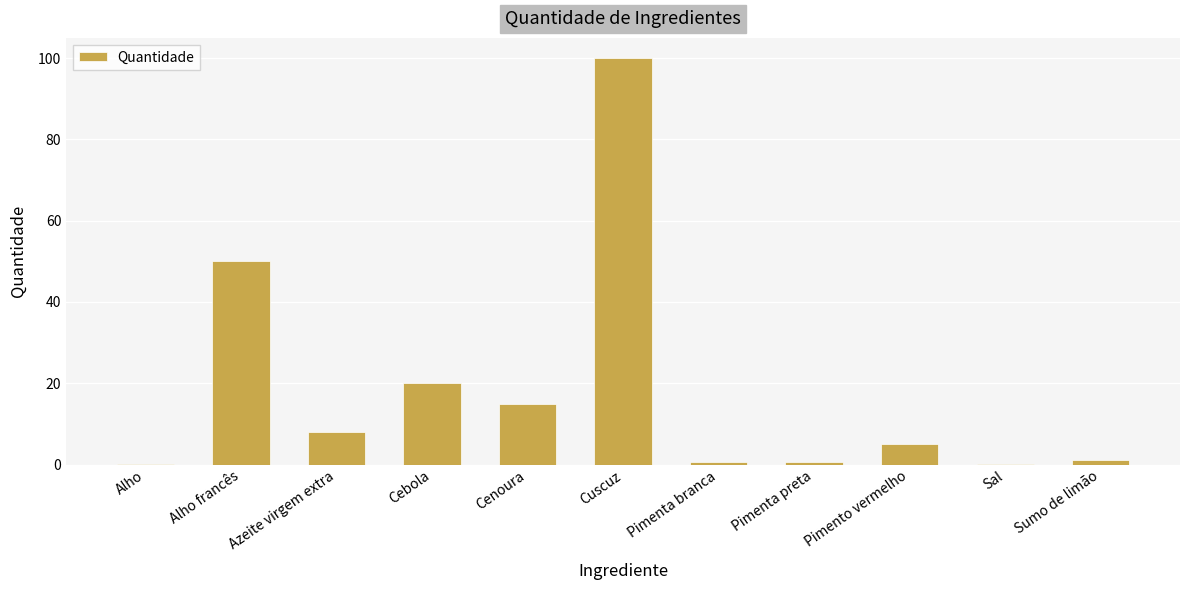

Where is the data nearest to the value 50?

Alho francês